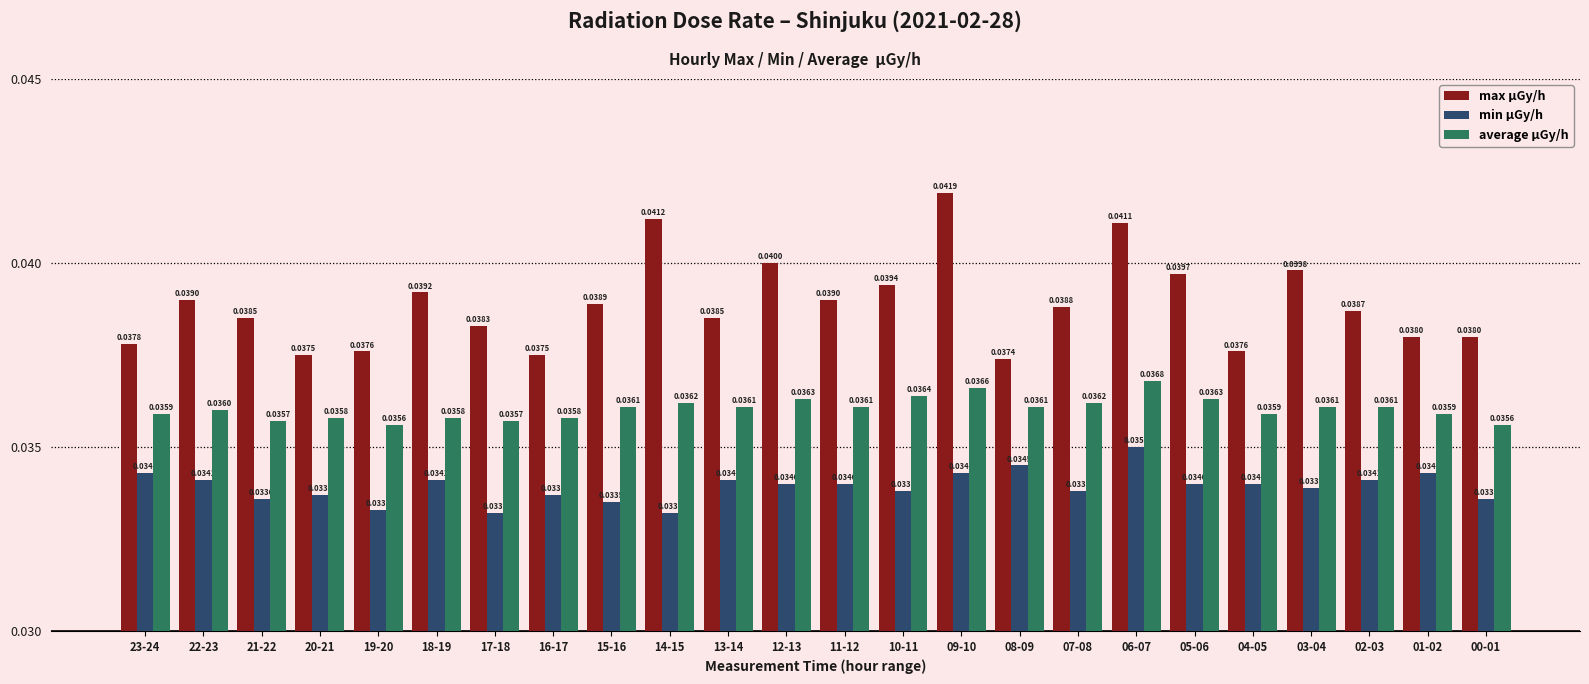

Between 23-24 and 16-17, which series saw the biggest shift?

min μGy/h